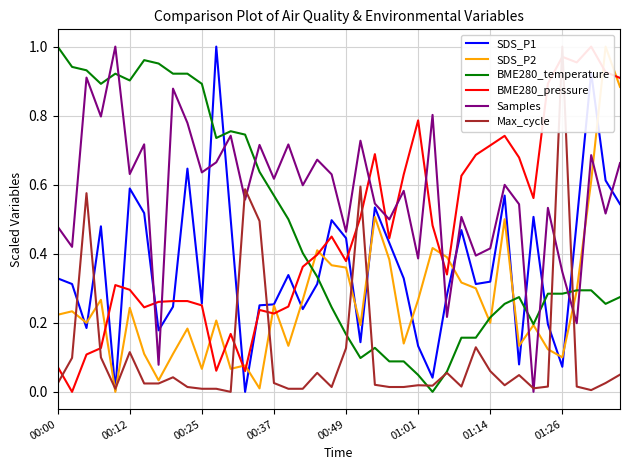

What is the greatest value displayed?

1.0